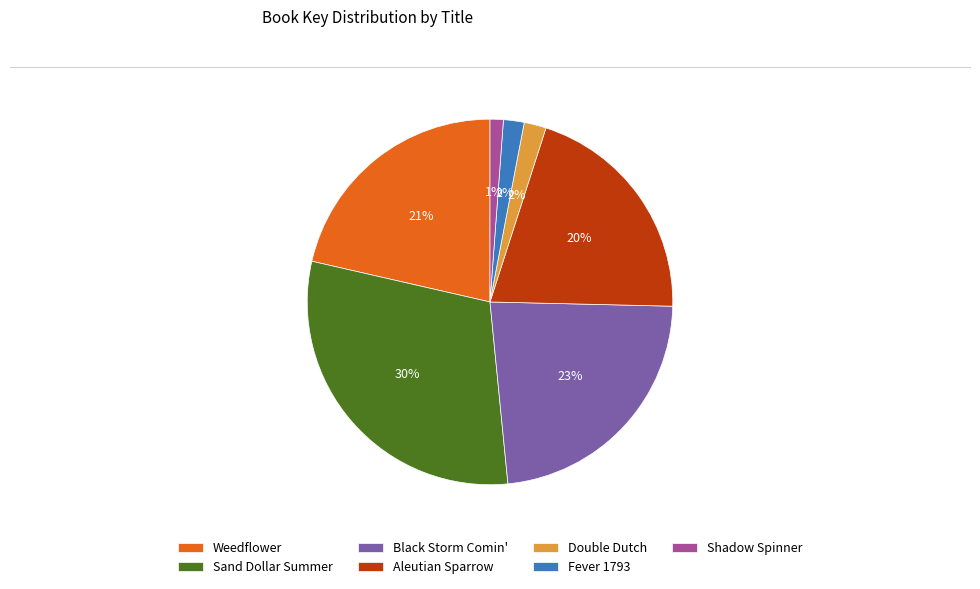

True or false: Weedflower accounts for 8% of the total.

False